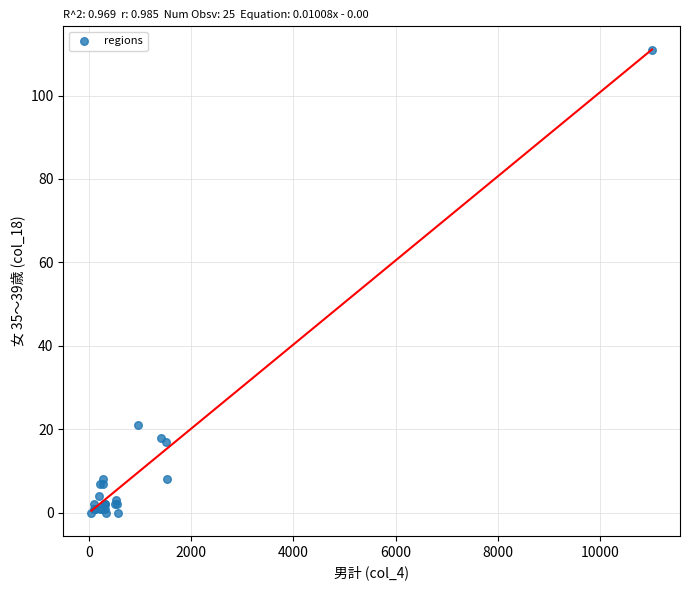

What Y value in the scatter plot is closest to 55?

21